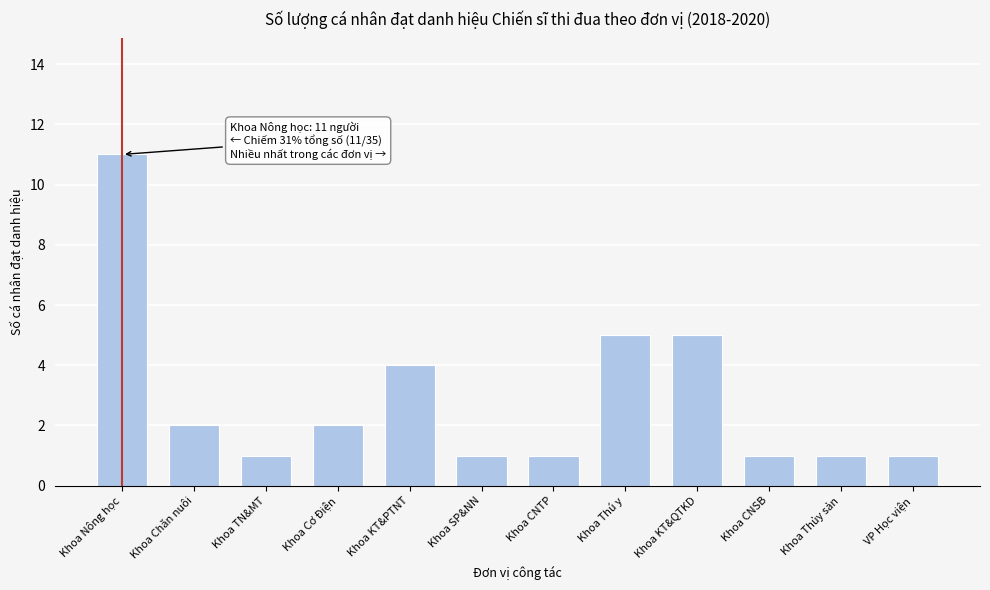

Reading left to right, list all the values displayed in this chart.

11	2	1	2	4	1	1	5	5	1	1	1